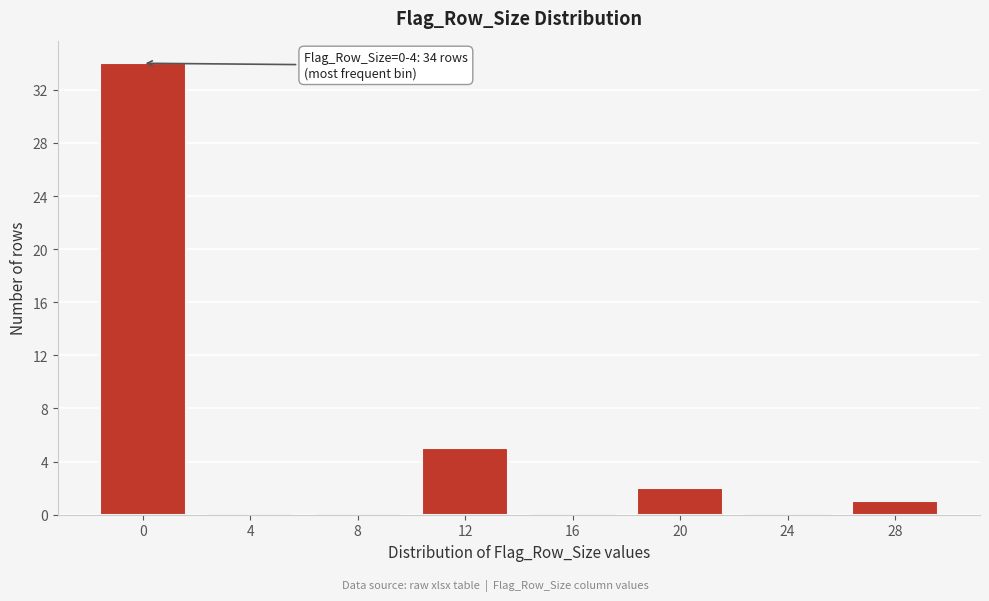

Reading right to left, list all the values displayed in this chart.

28=1	24=0	20=2	16=0	12=5	8=0	4=0	0=34